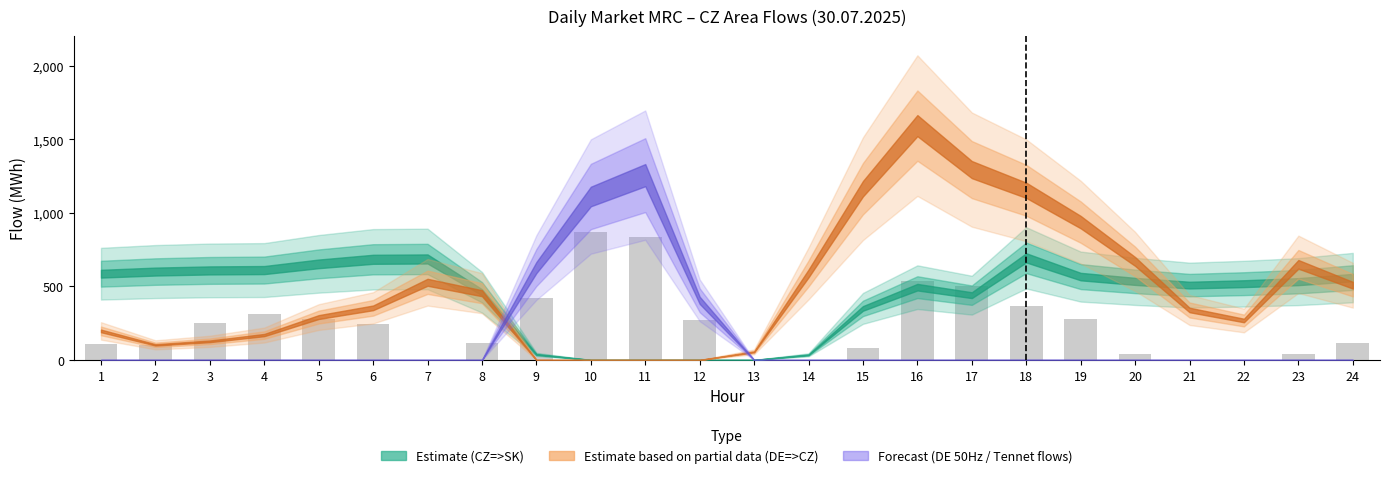

What is the change in value from 4 to 14?

-314.0